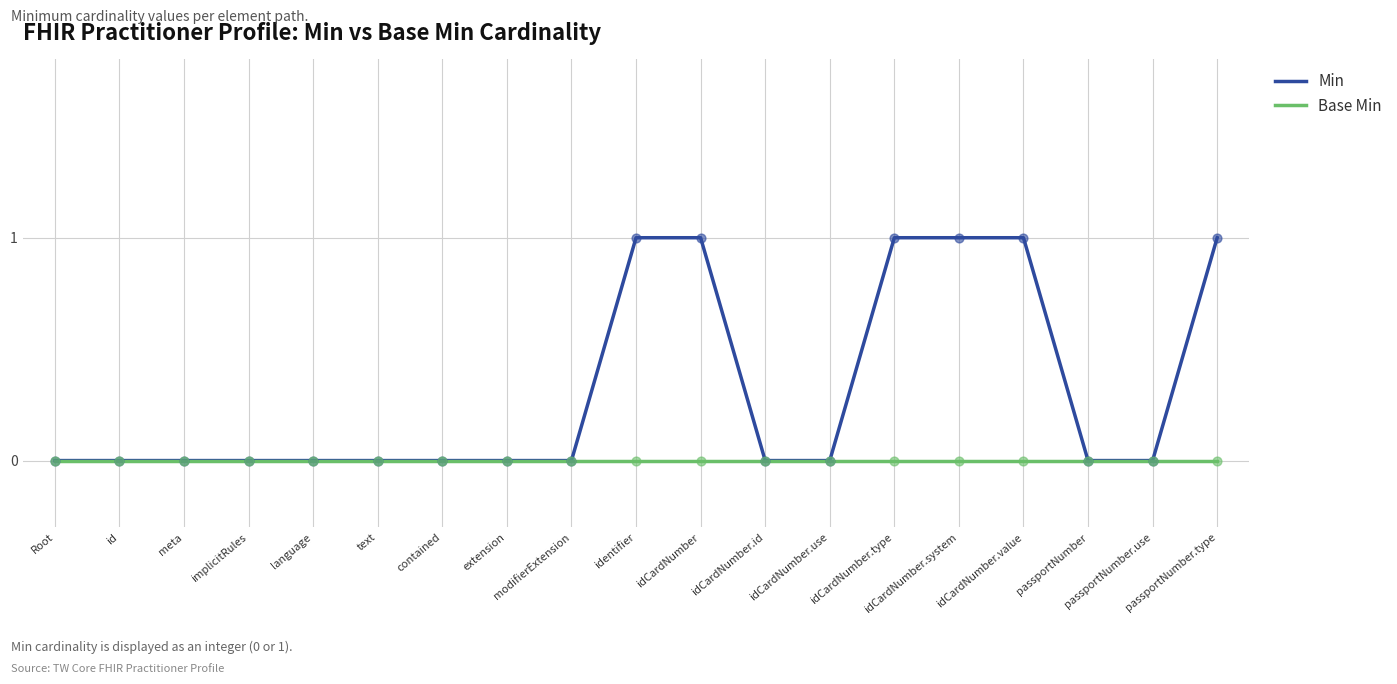

Which series has the largest total across all categories?

Min